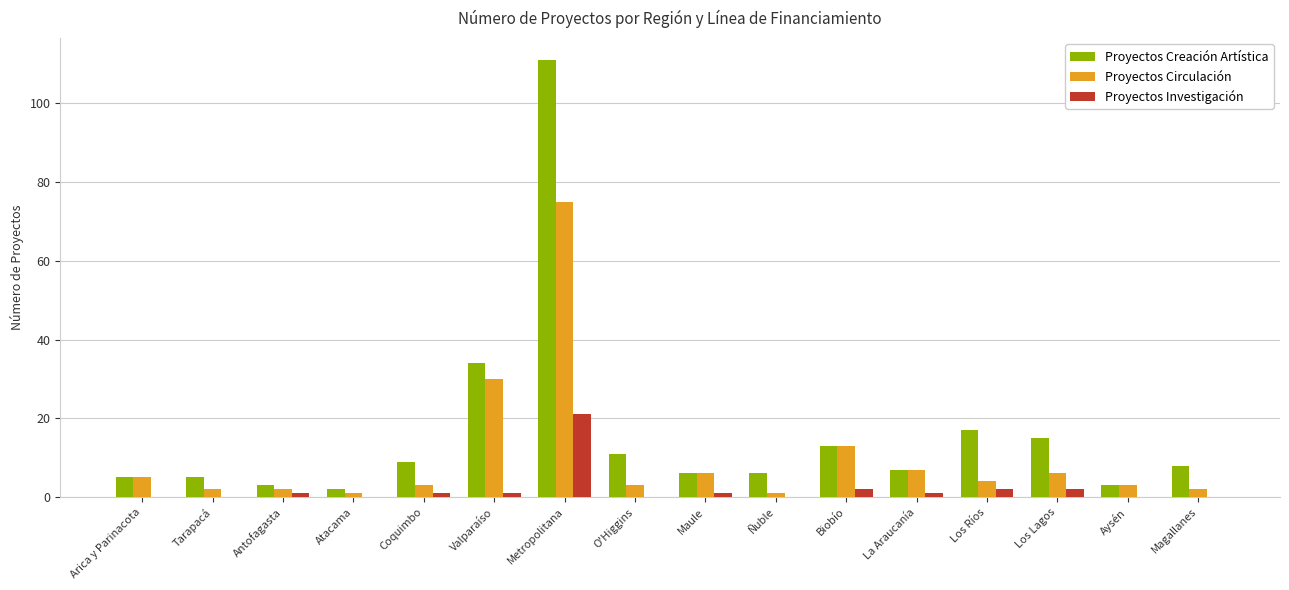

What are all the series names shown in the legend?

Proyectos Creación Artística, Proyectos Circulación, Proyectos Investigación